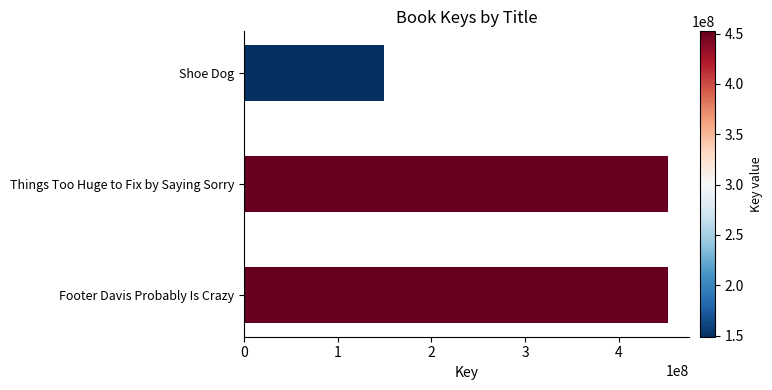

The value at Shoe Dog is 67787257. True or false?

False